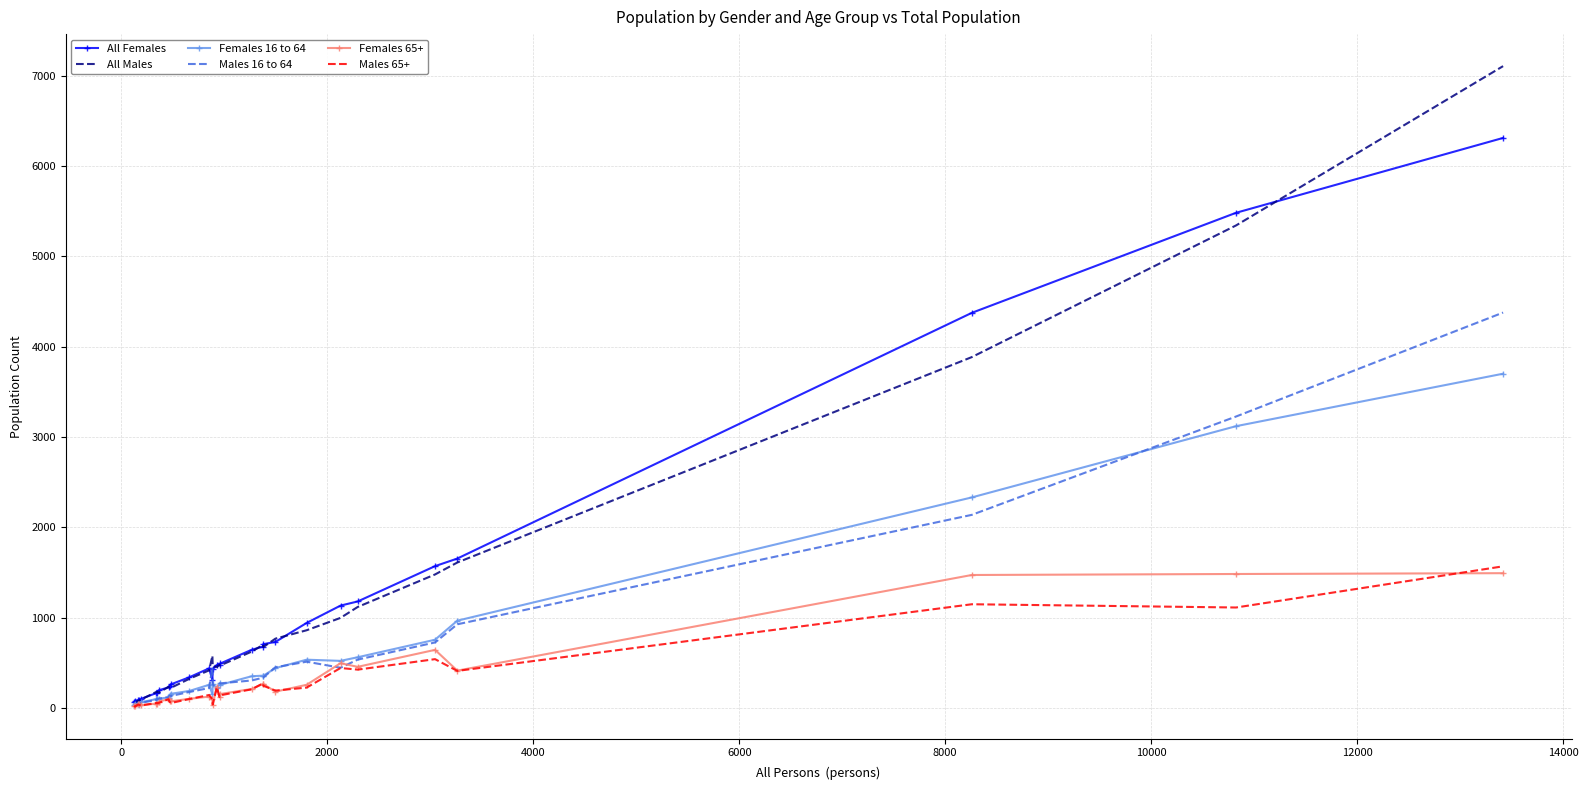

Which series has the widest spread of values?

All Males